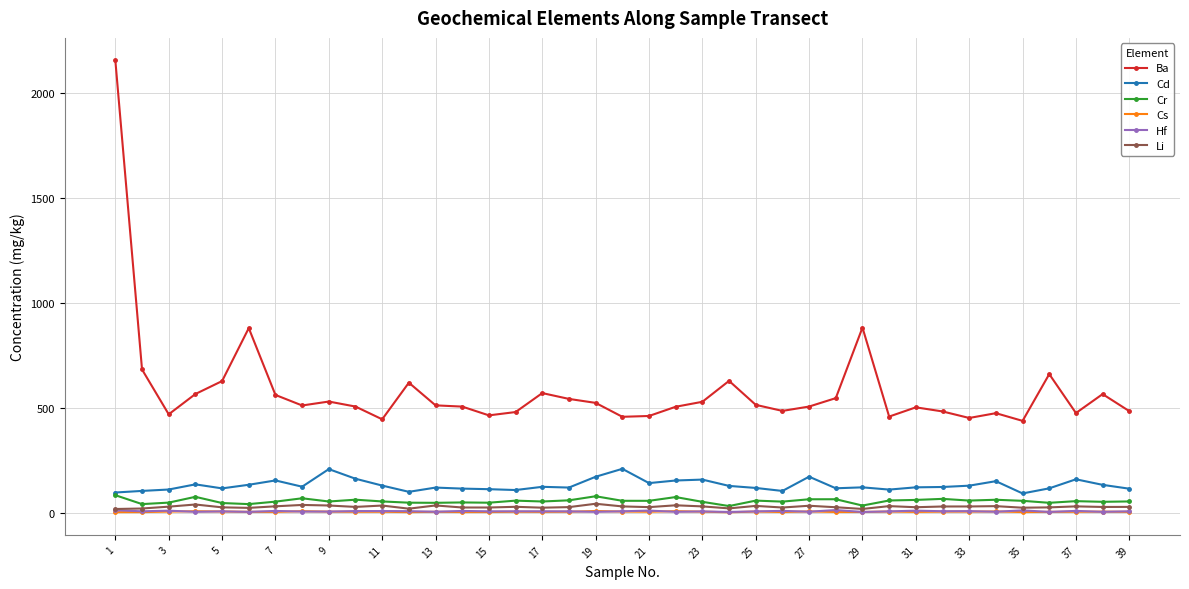

What is the difference between the maximum and second lowest values in the Cr series?

49.3